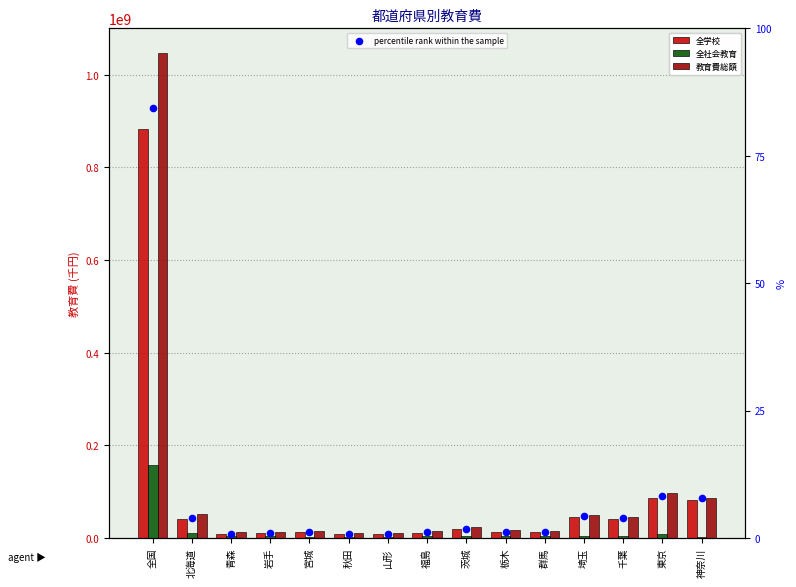

Which series has the widest spread of Y values?

教育費総額